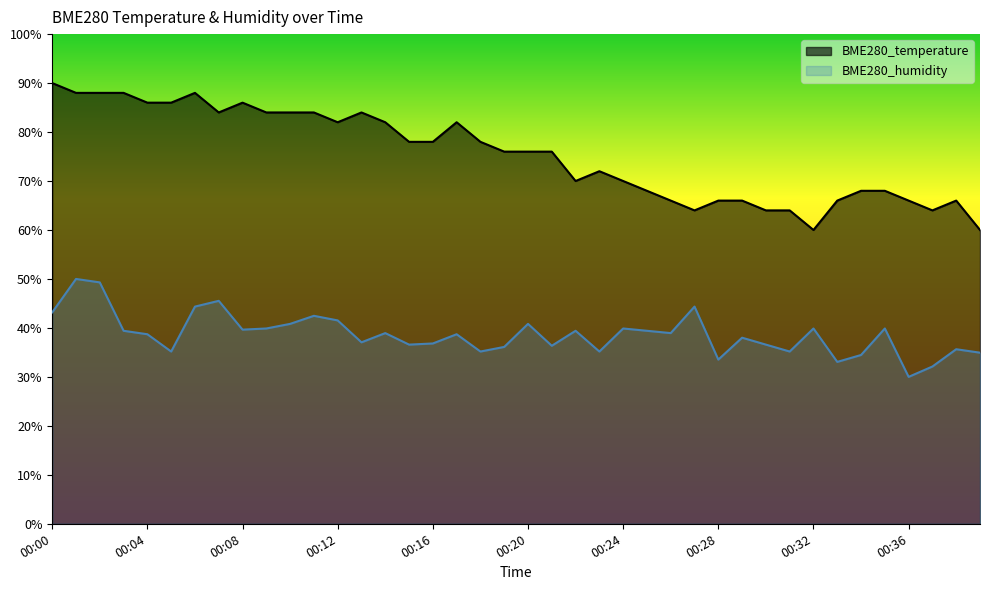

True or false: BME280_temperature and BME280_humidity intersect in this chart.

False